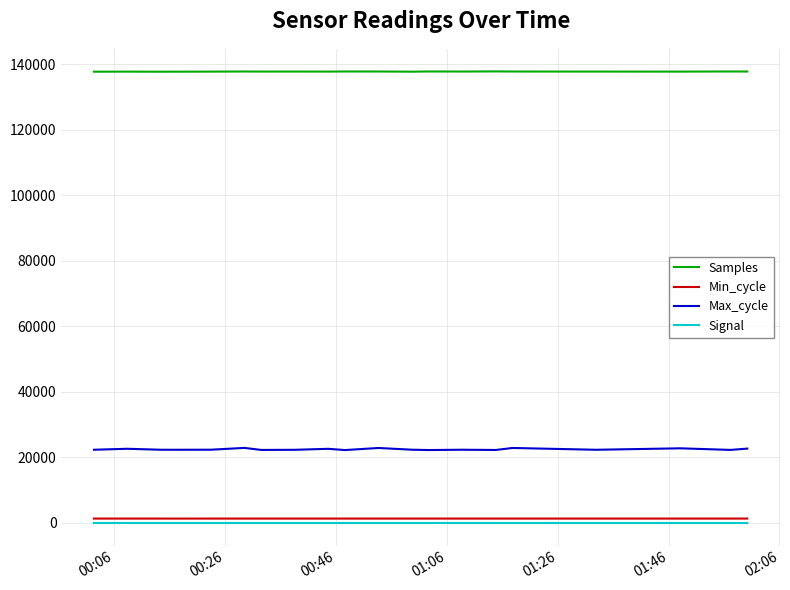

How many series are shown in this chart?

4